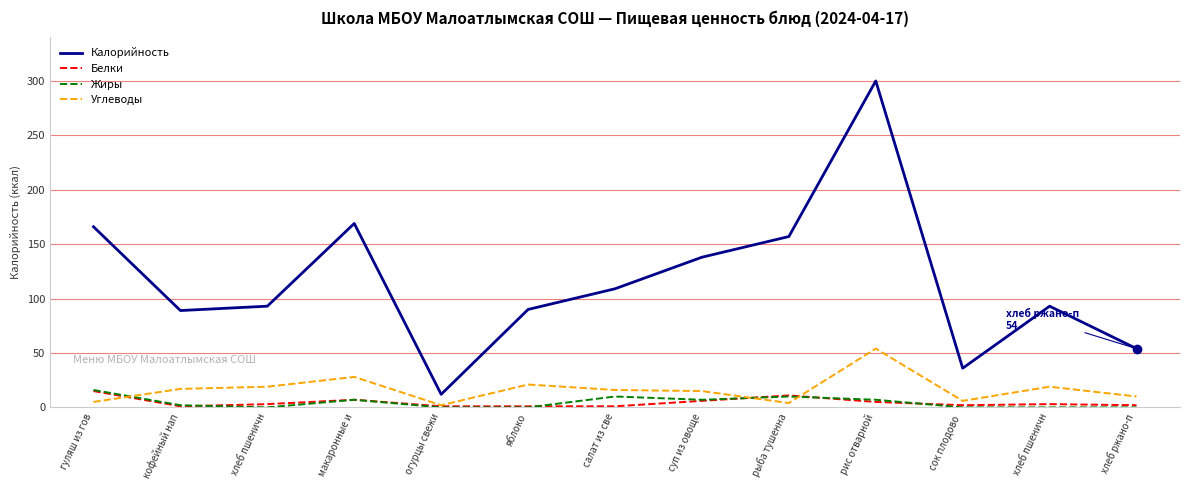

Does the chart display data point markers on the line(s)?

No